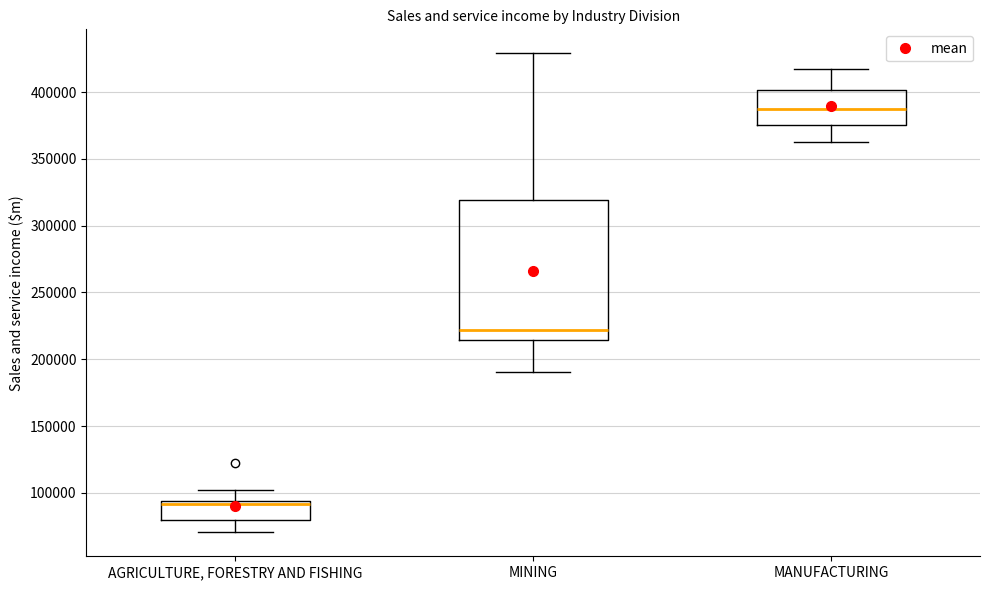

Reading left to right, read every box against the y-axis: the position of its median line, the range the box covers, and the ends of its whiskers. The values are not printed on the chart, so give them approximately, as read against the axis.

AGRICULTURE, FORESTRY AND FISHING: median 90000, box 80000 to 95000, whiskers 70000 to 100000
MINING: median 220000, box 215000 to 320000, whiskers 190000 to 430000
MANUFACTURING: median 390000, box 375000 to 400000, whiskers 360000 to 415000